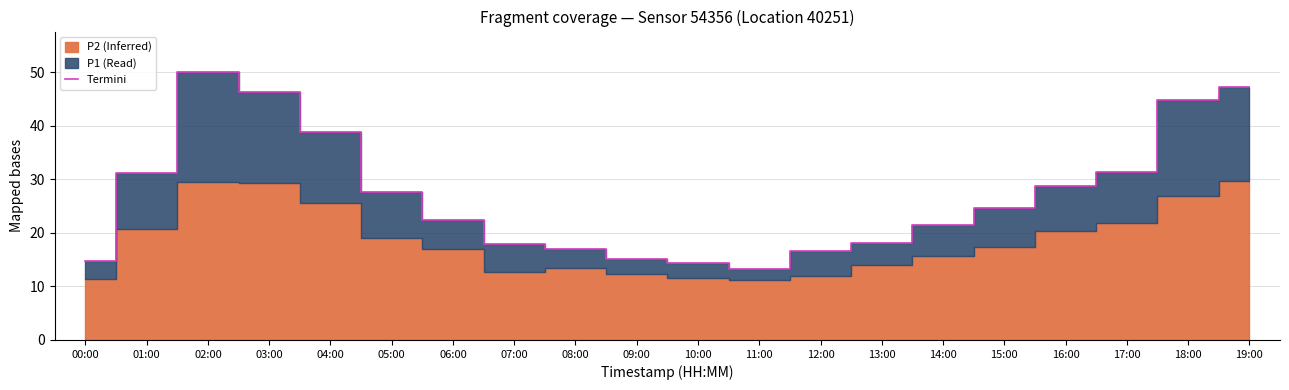

What is the difference between the maximum and minimum values?

36.8